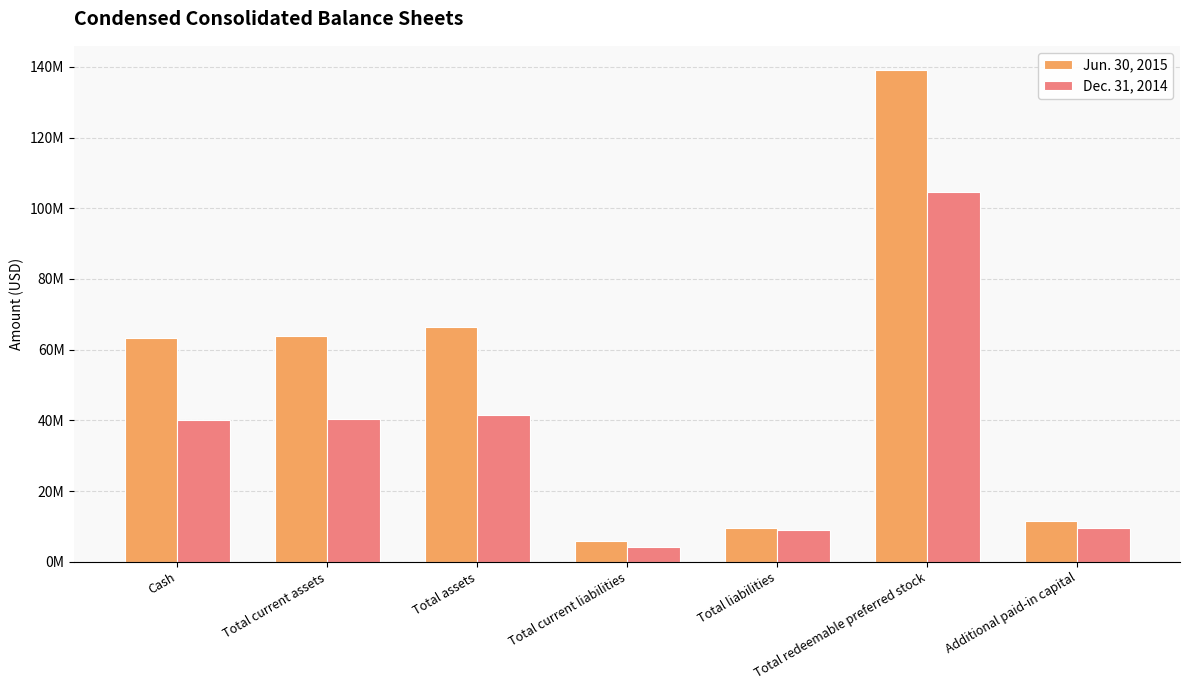

At how many categories does at least one series exceed 20344428?

4